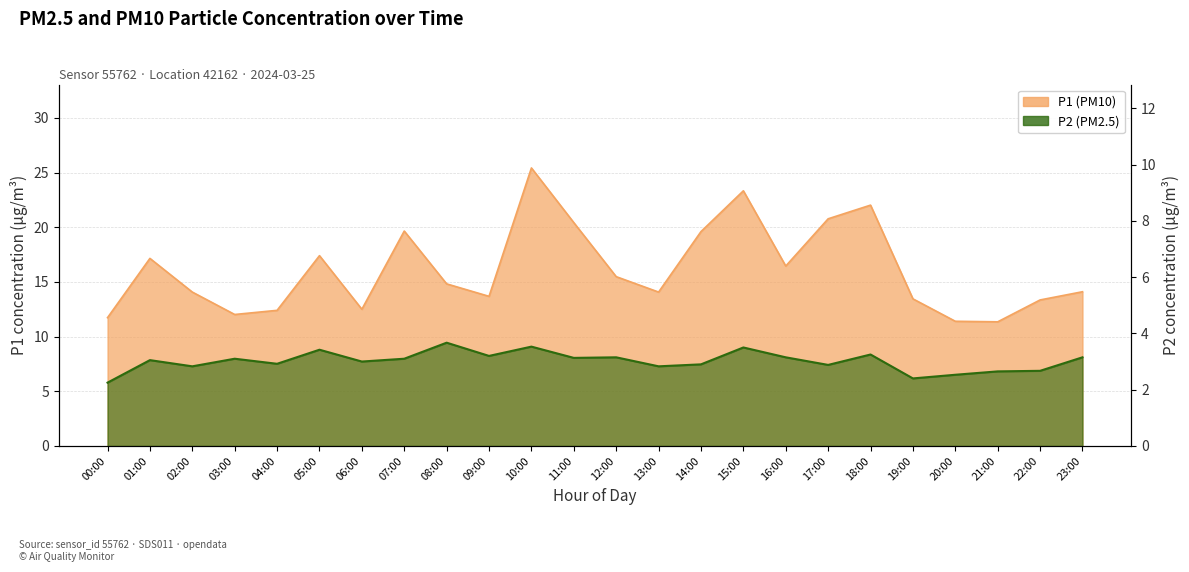

Which series changed the most between 02:00 and 15:00?

P1